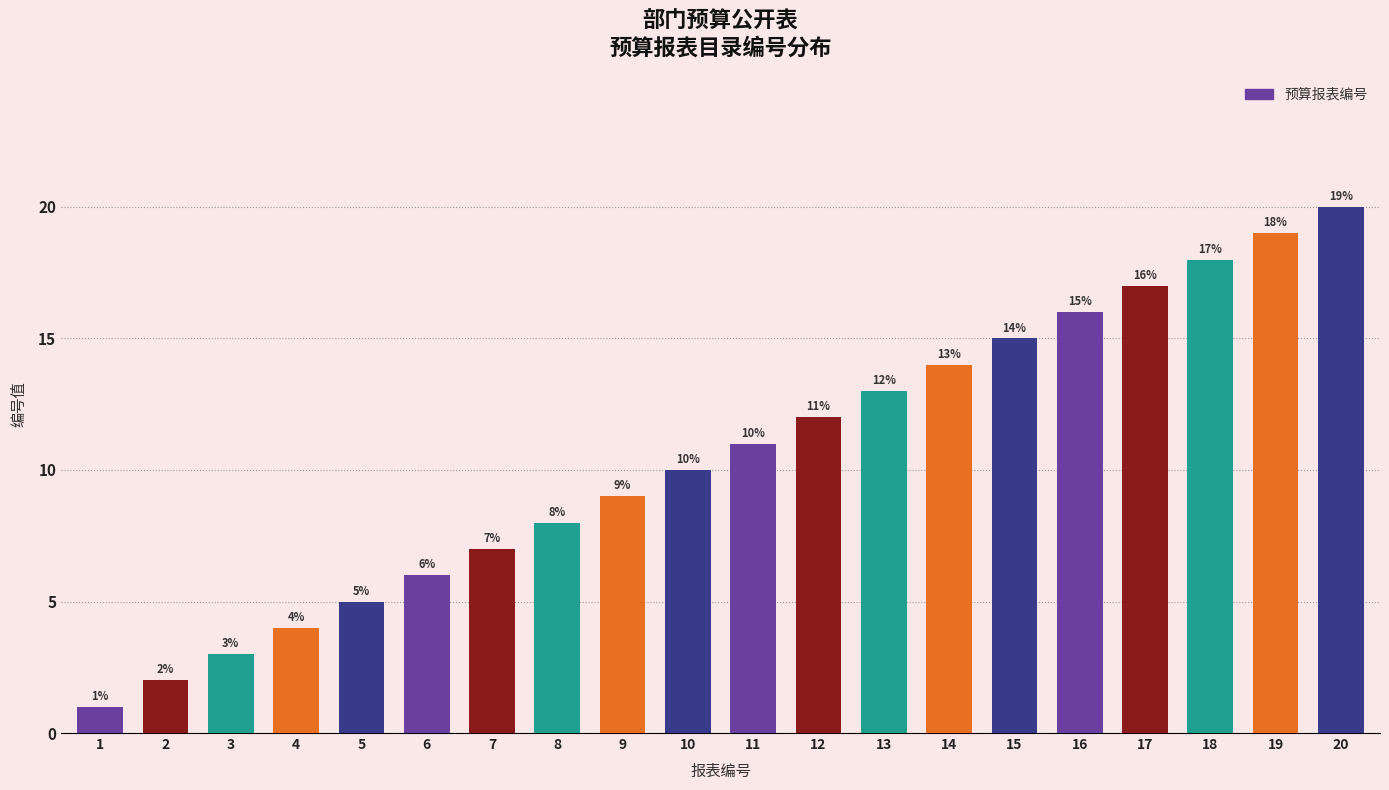

At which label is the value closest to 10?

10